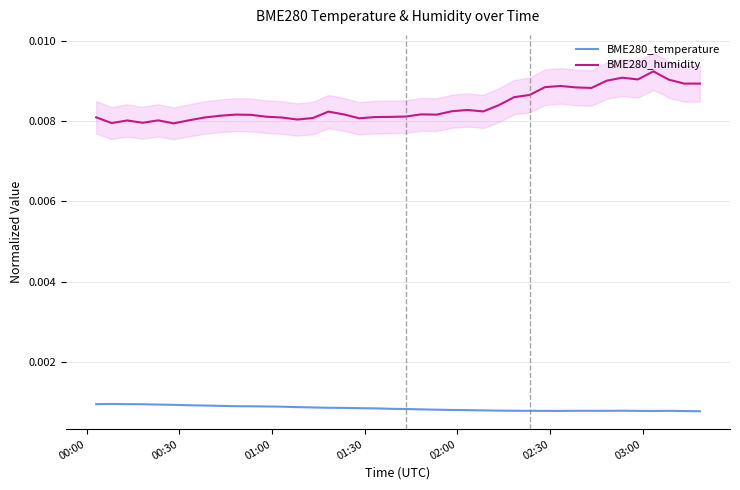

The BME280_temperature series shows 0.0 at 17. True or false?

False